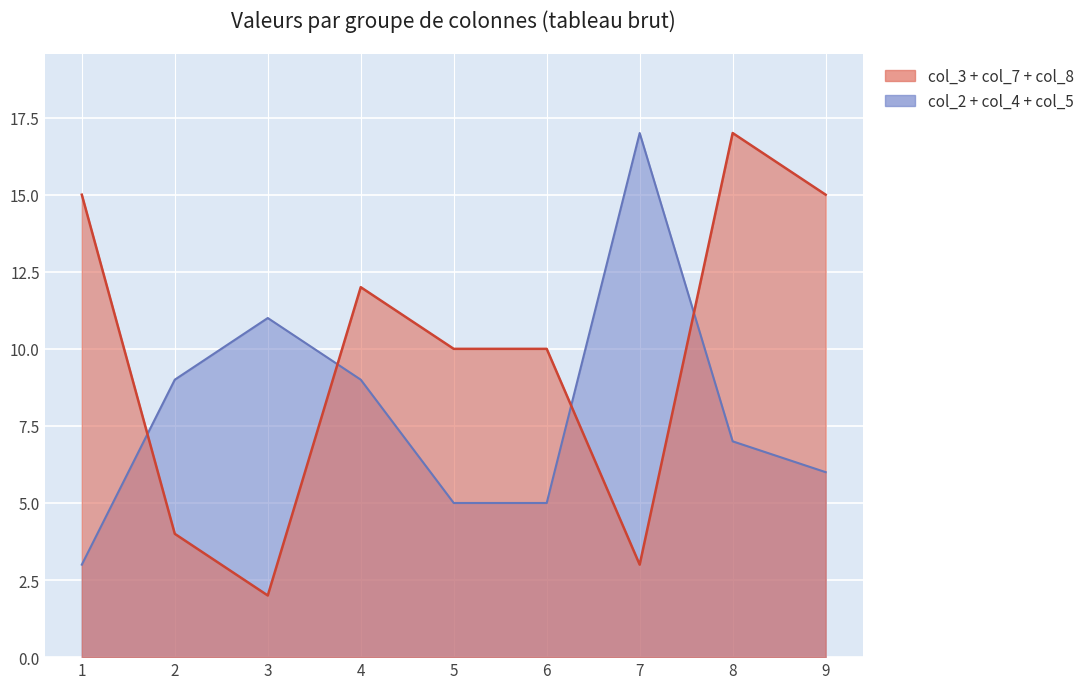

The value of col_8 at 4 is 2. True or false?

False